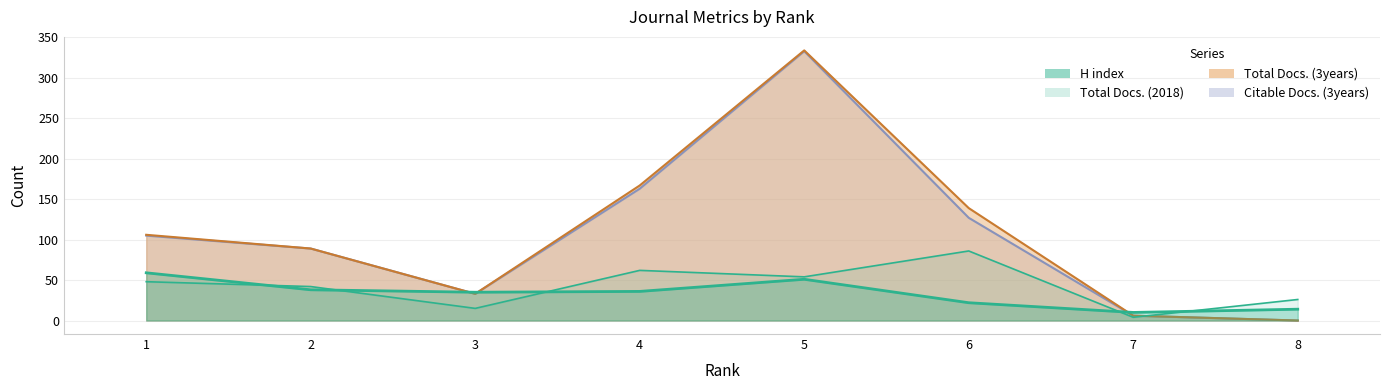

How many lines are shown in the chart?

4